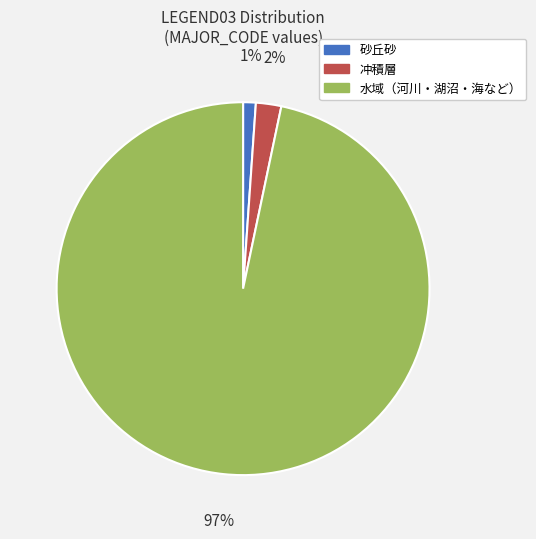

The 冲積層 slice represents 2% of the pie. True or false?

True